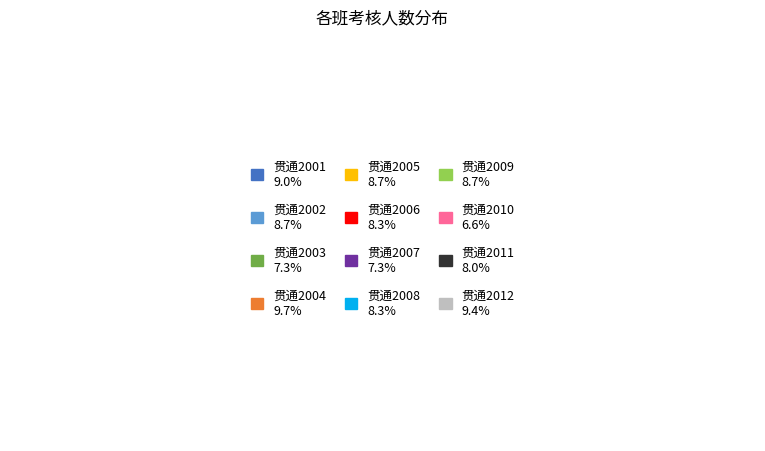

Is the sum of 贯通2006 and 贯通2007 greater than half?

No